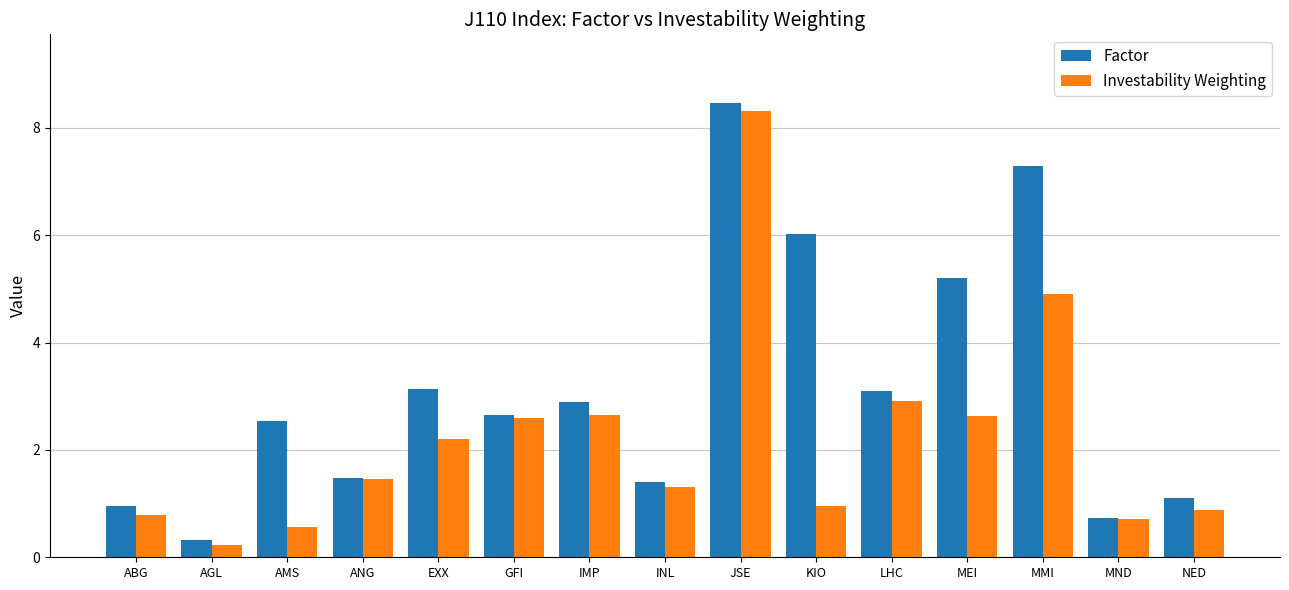

What is the label of the 10th bar from the left?

KIO